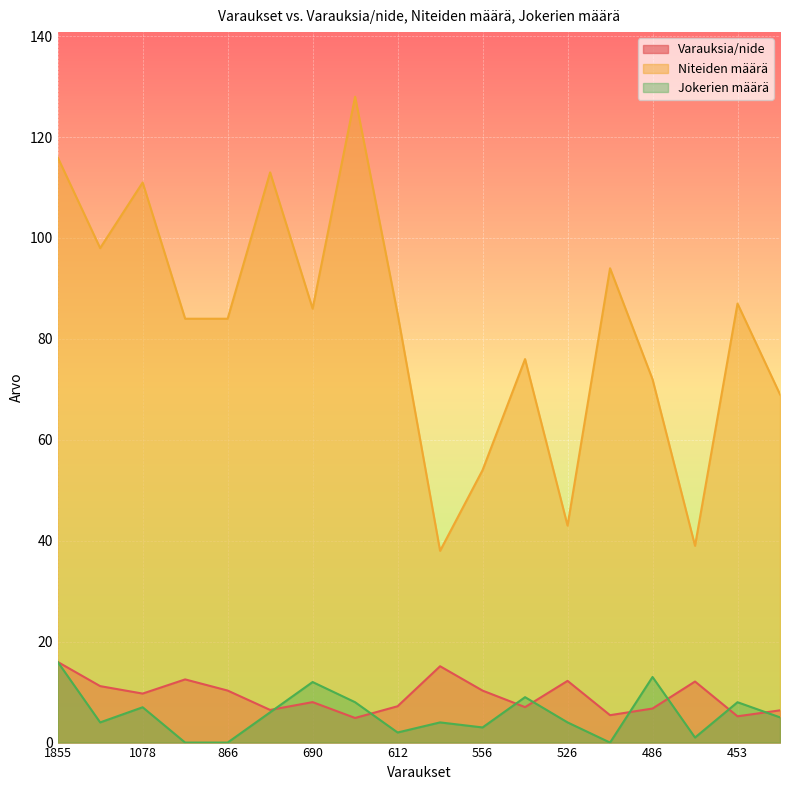

Which has a higher value, 526 or 575?

575